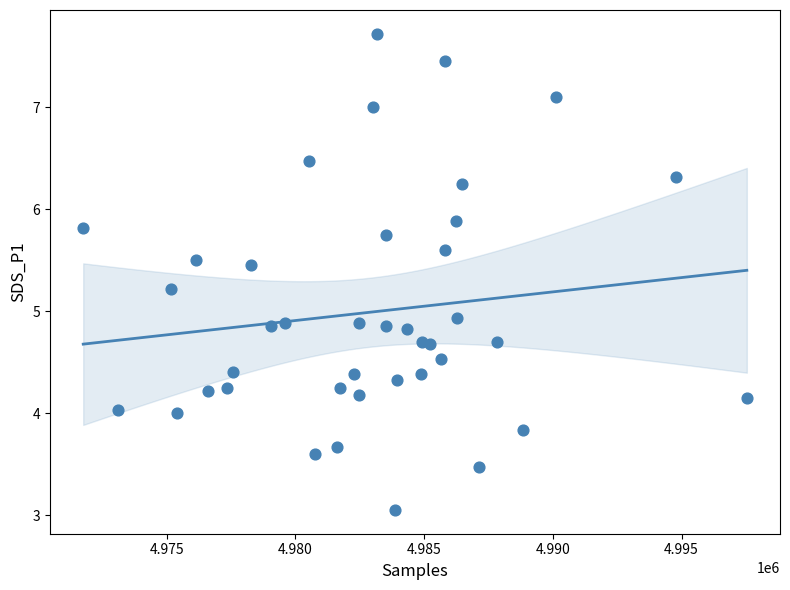

What is the range of X values (max minus min)?

25778.0